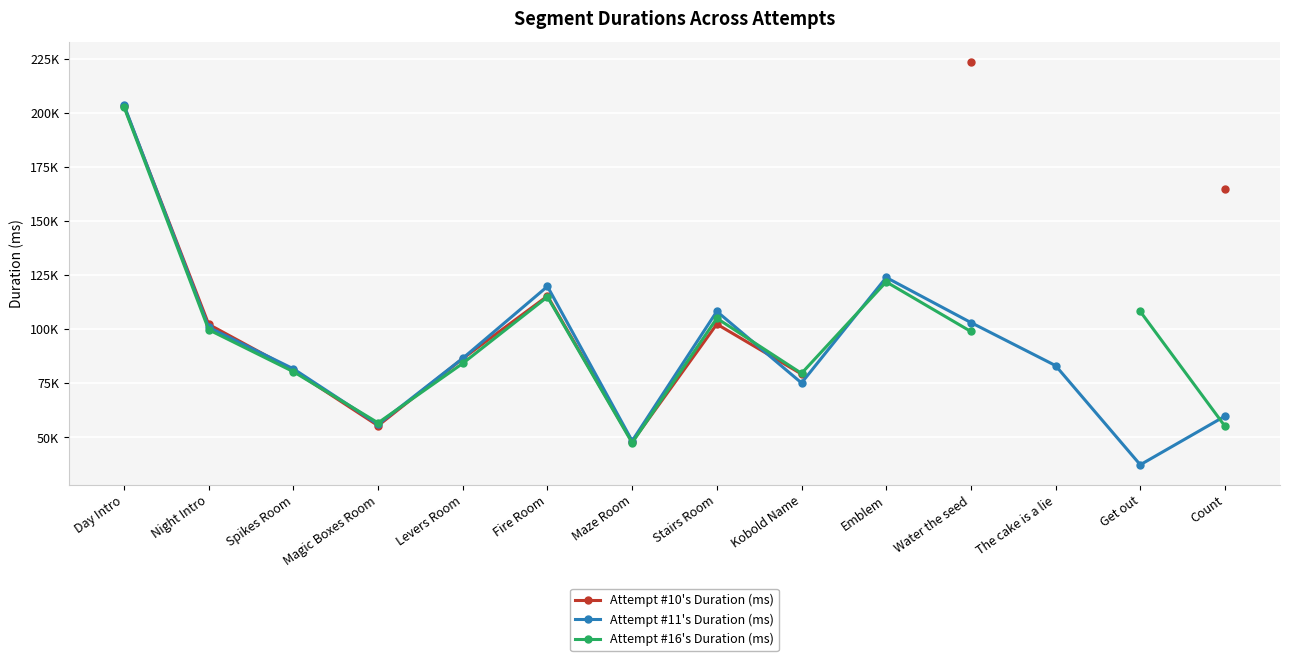

What is the label of the 3rd point from the right?

The cake is a lie